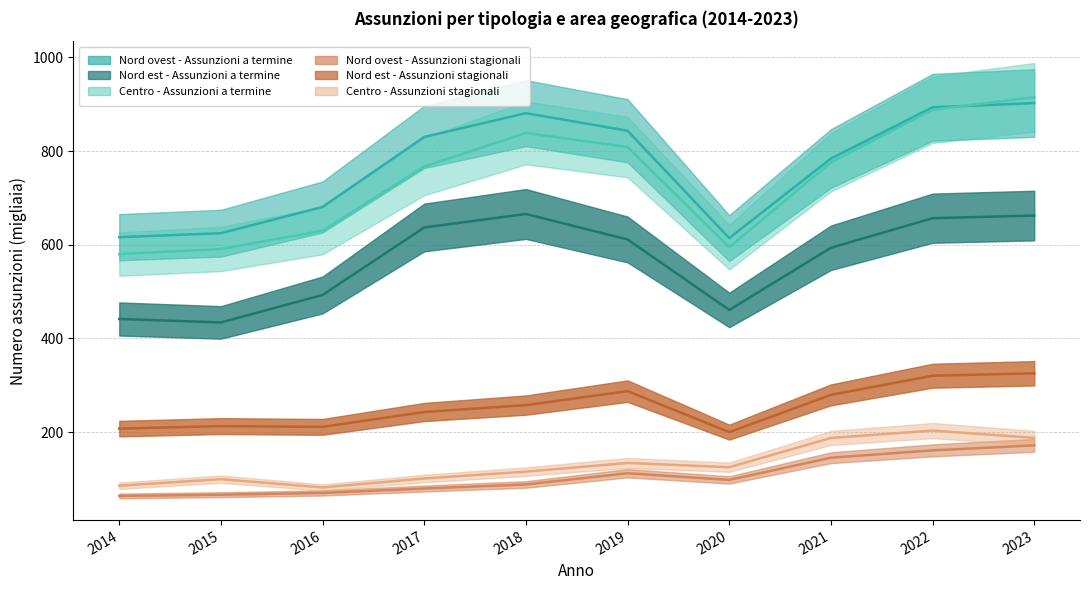

How many lines are shown in the chart?

6